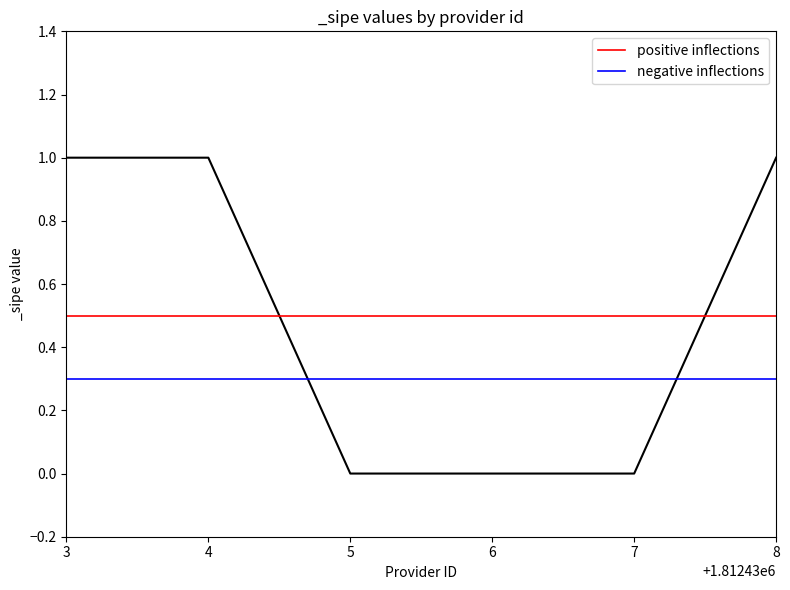

Which series has the widest spread of values?

positive inflections